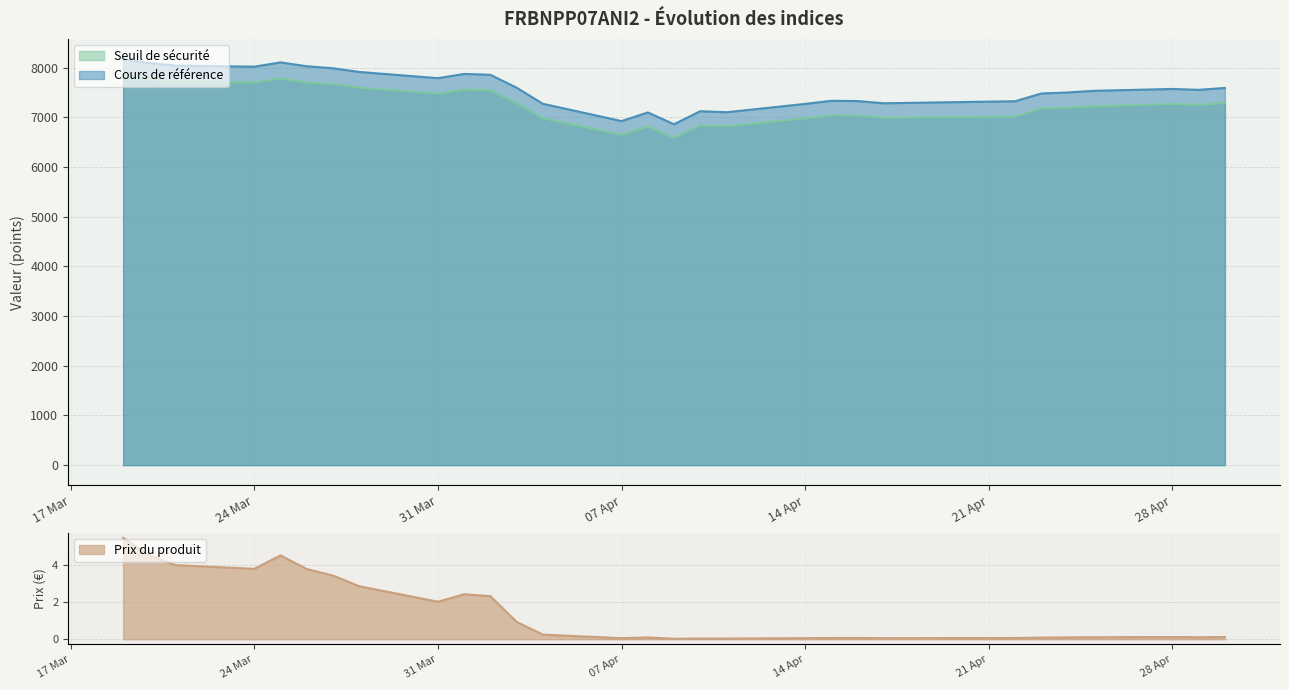

Is it true that Prix du produit equals 4.0 at 2025-03-21?

True